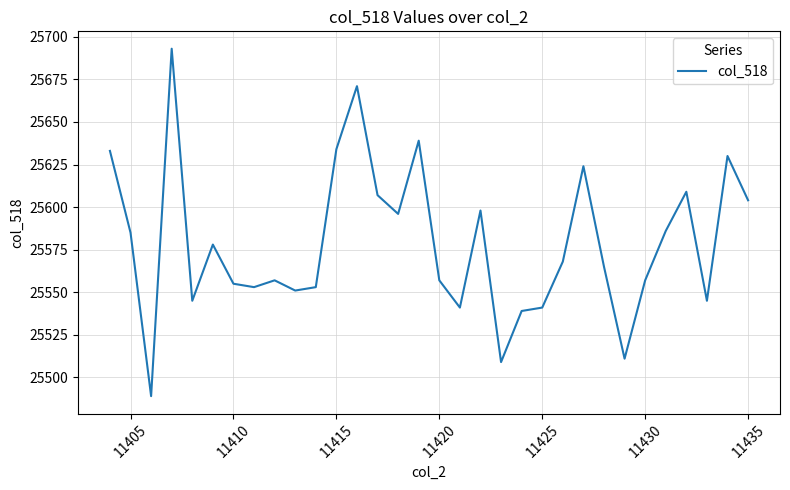

What is the smallest value displayed?

25489